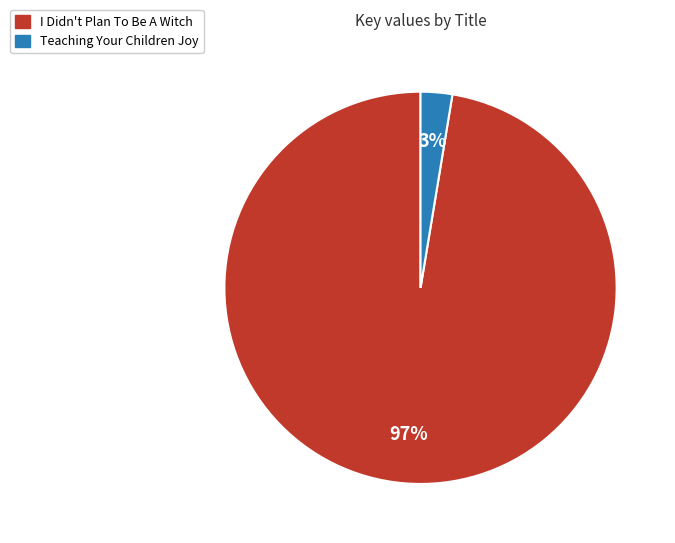

To the nearest percent, what portion does Teaching Your Children Joy represent?

3%